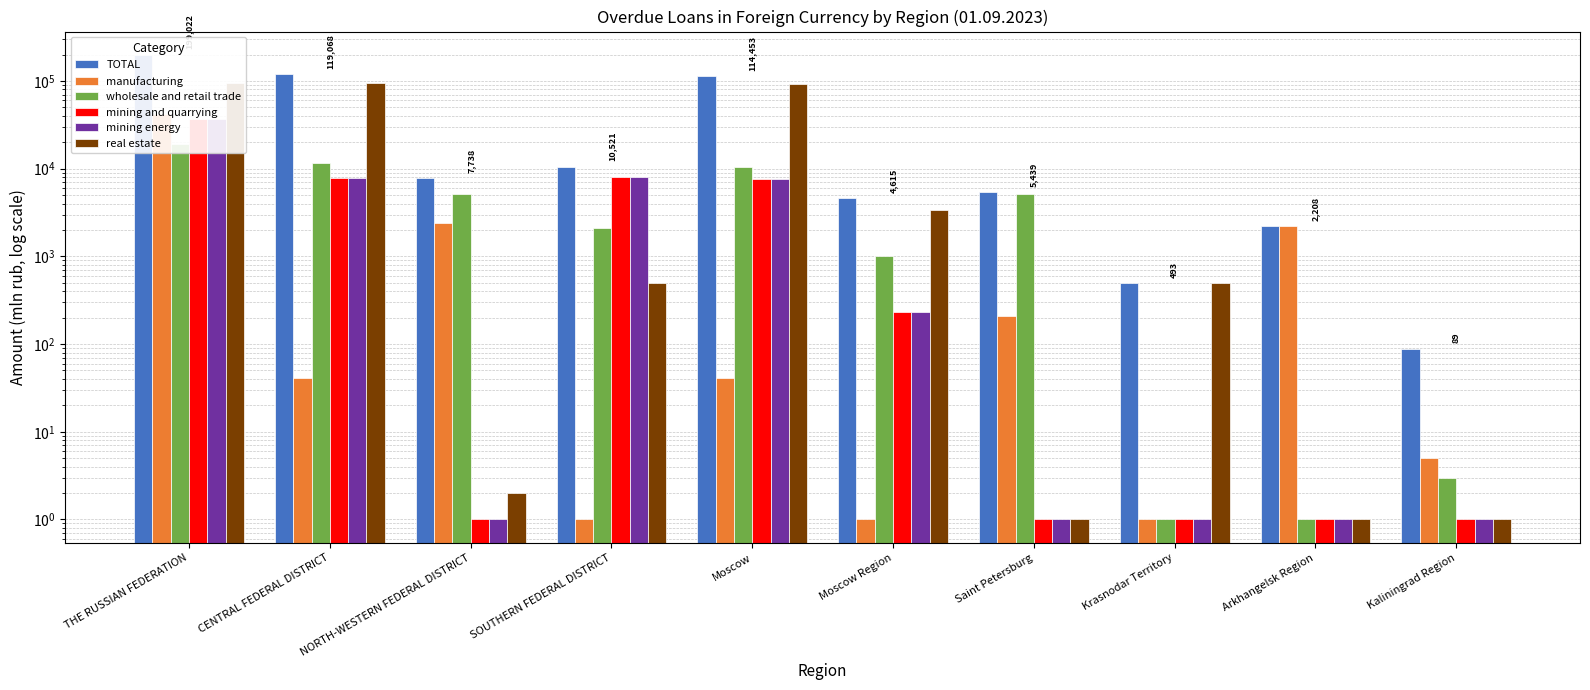

Reading right to left, list all the values displayed in this chart.

TOTAL: 89	2208	493	5439	4615	114453	10521	7738	119068	199022
manufacturing: 5	2208	1	207	1	41	1	2420	41	42285
wholesale and retail trade: 3	1	1	5082	1009	10514	2087	5084	11523	18952
mining and quarrying: 1	1	1	1	230	7598	7941	1	7827	37124
mining energy: 1	1	1	1	230	7598	7941	1	7827	37124
real estate: 1	1	493	1	3374	91543	493	2	94918	95610